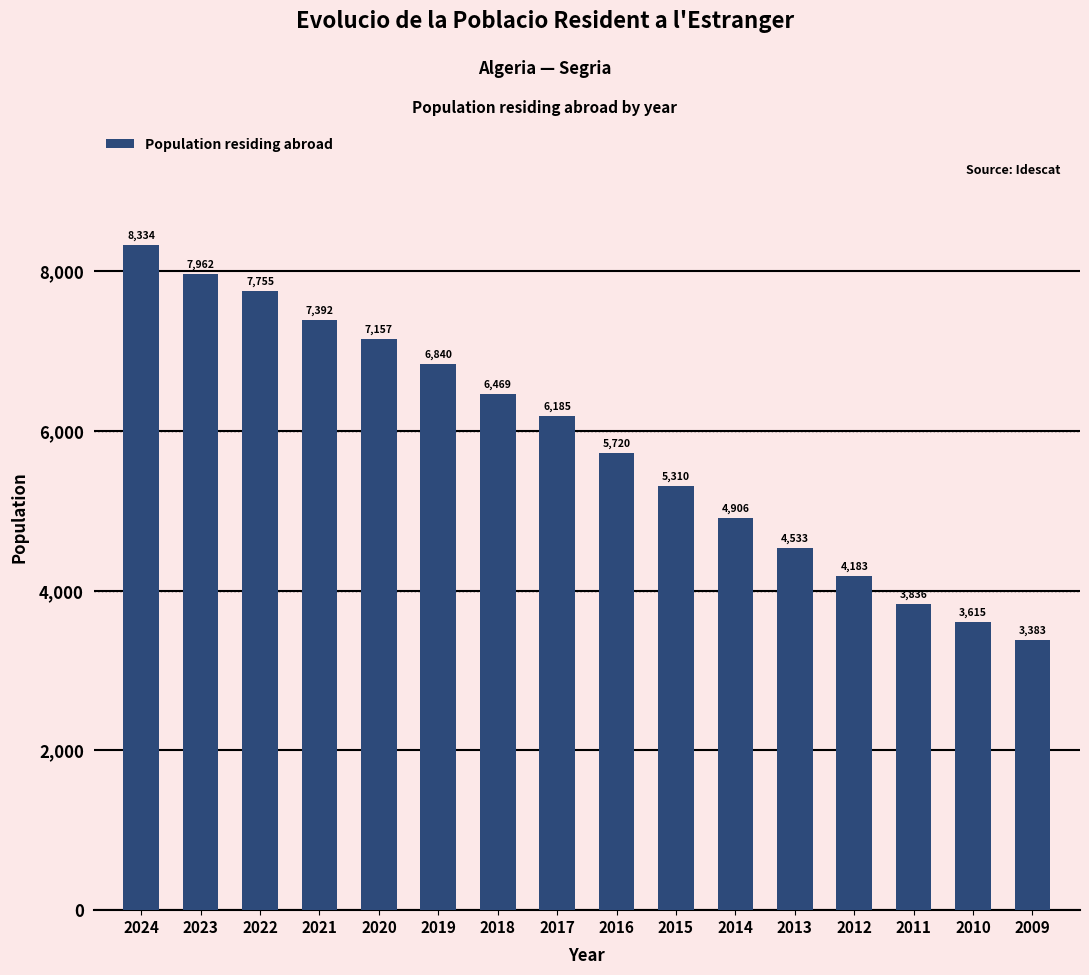

What is the difference between the values at 2024 and 2015?

3024